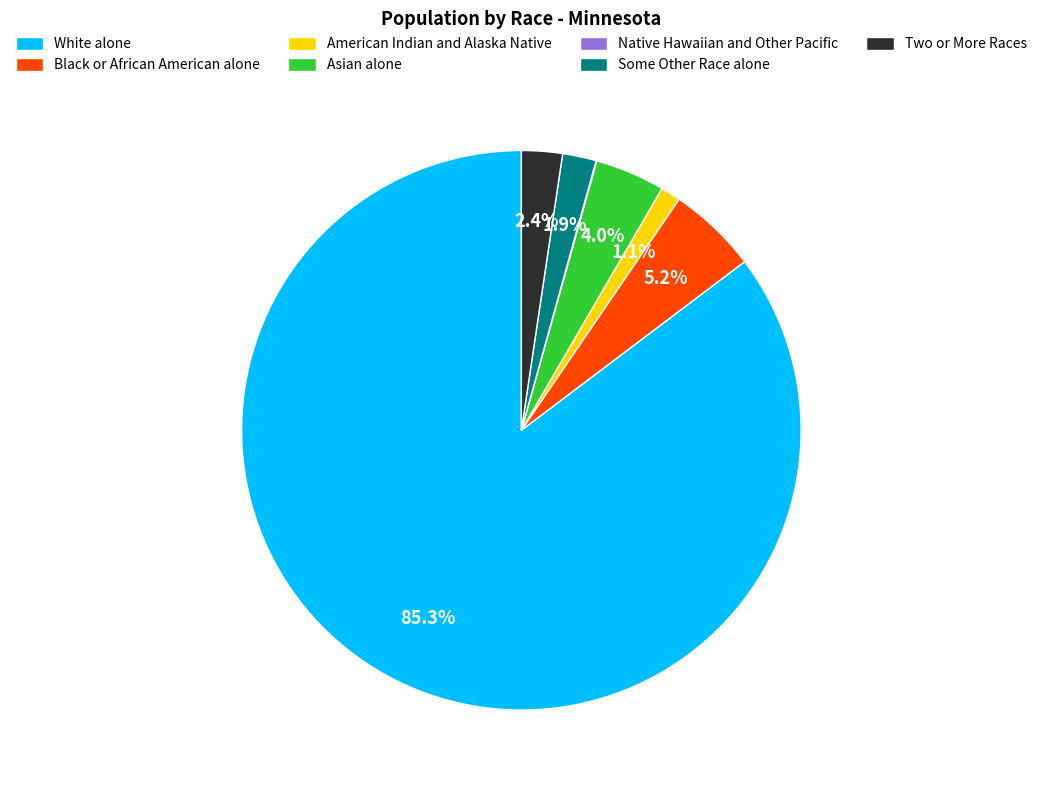

Which slice is the largest?

White alone